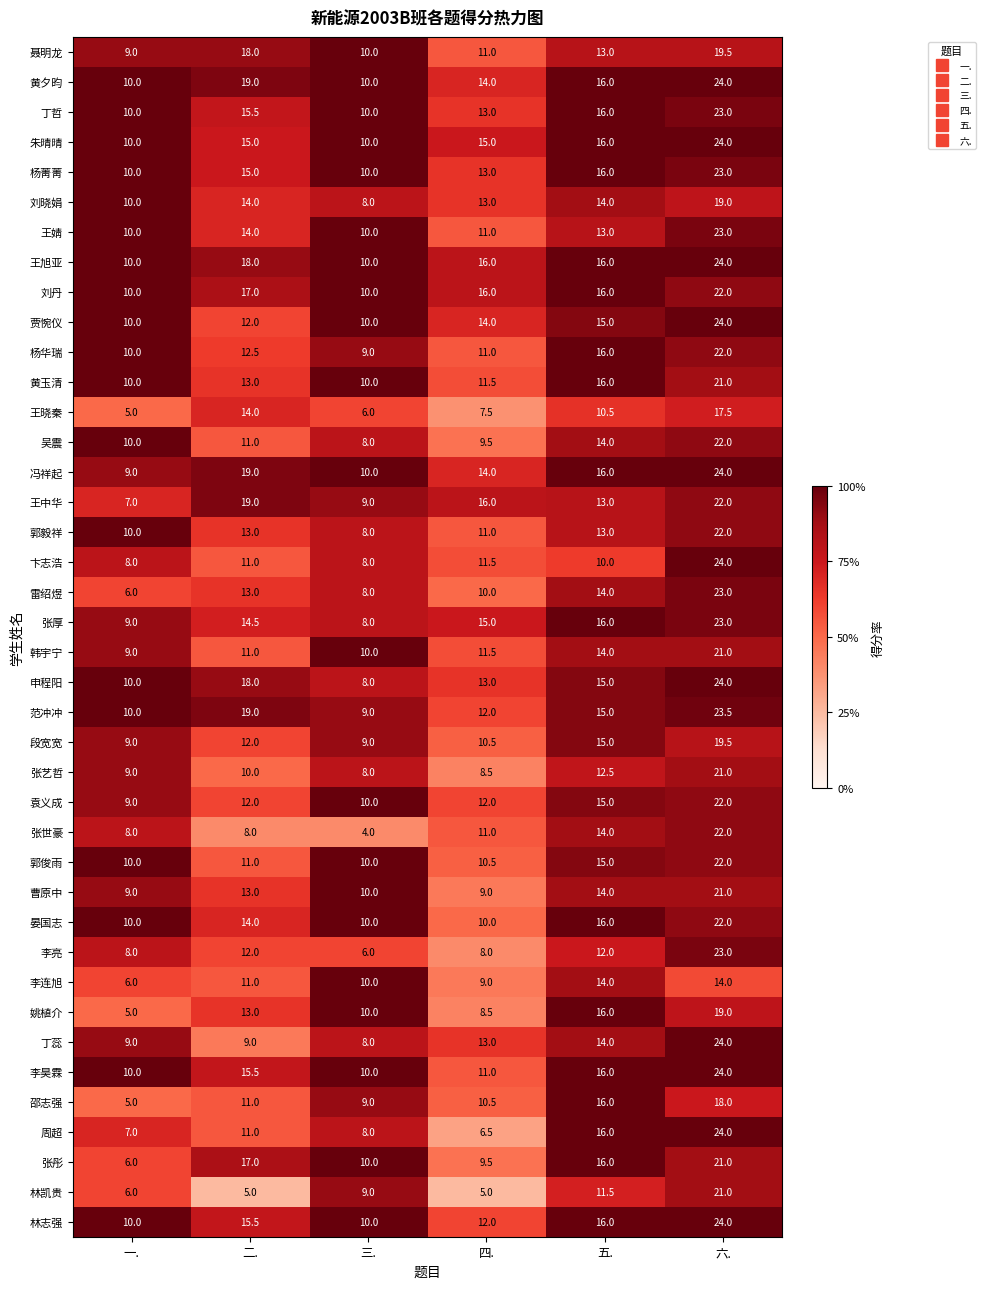

The value of 张彤 at 六. is 12.7. True or false?

False